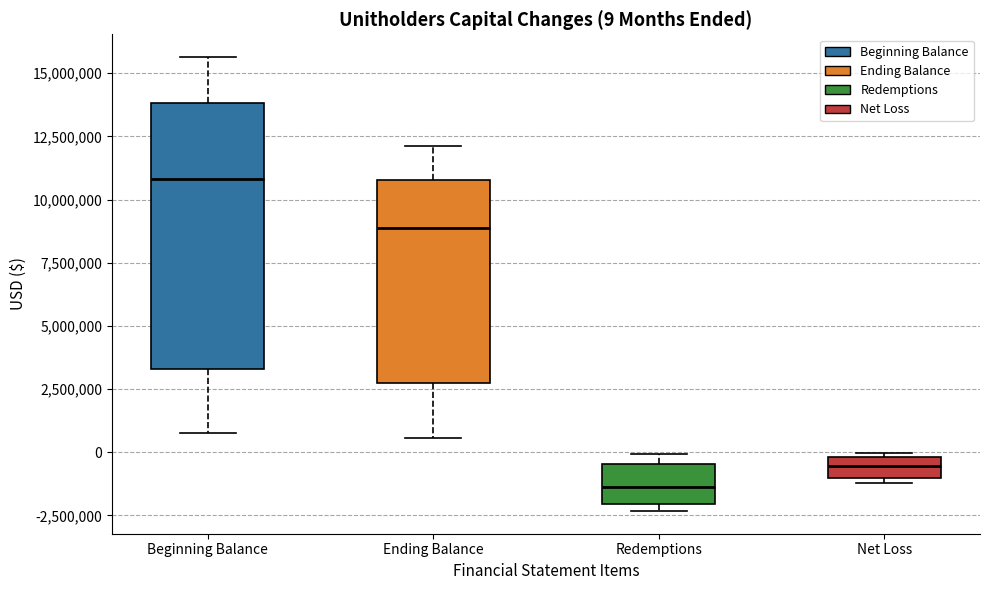

Which box's median line is the highest?

Beginning Balance